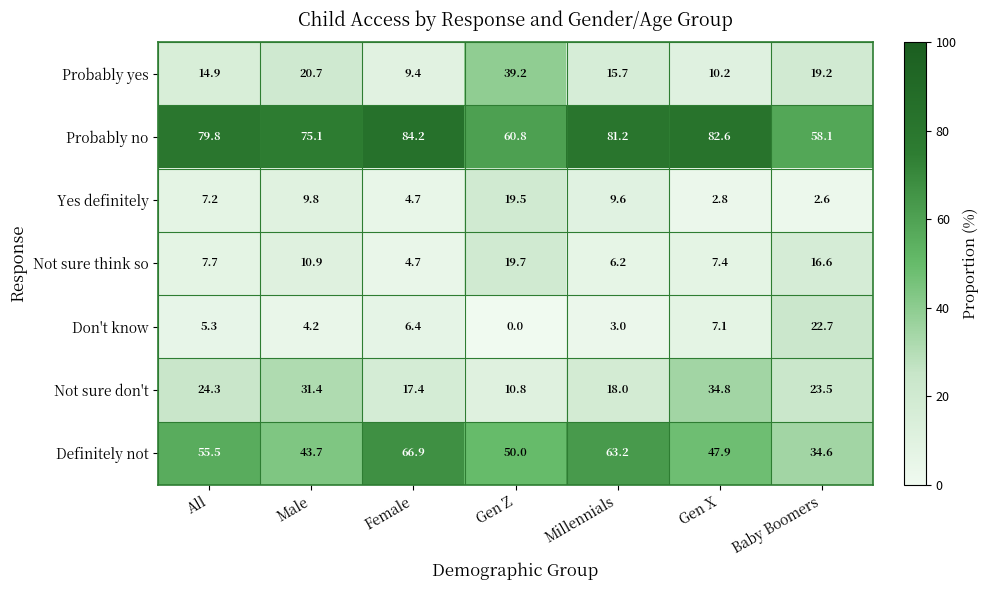

What is the spread (max minus min) of values at Gen X?

79.8